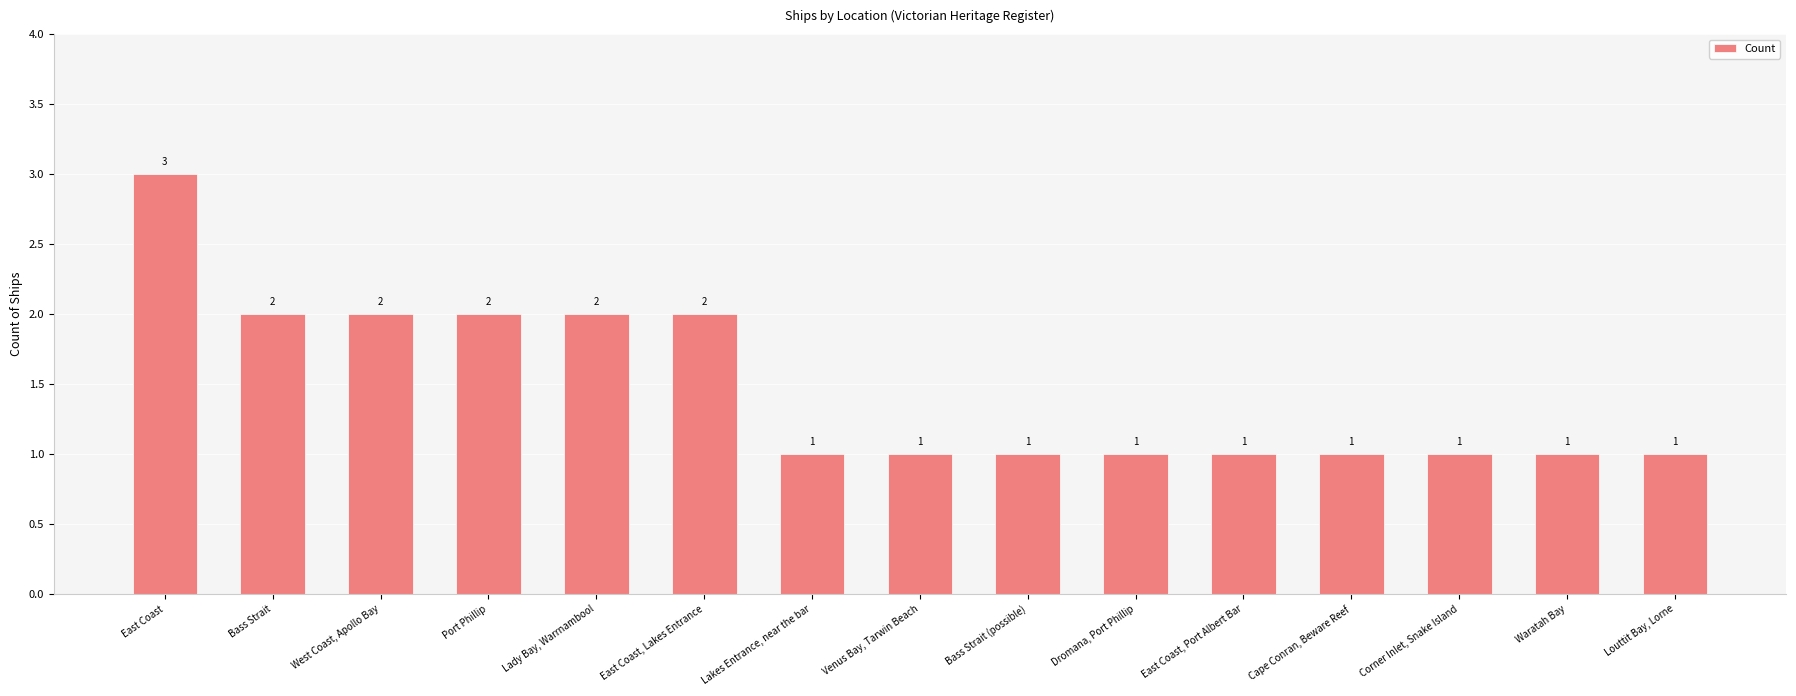

What is the label of the 1st bar from the right?

Louttit Bay, Lorne